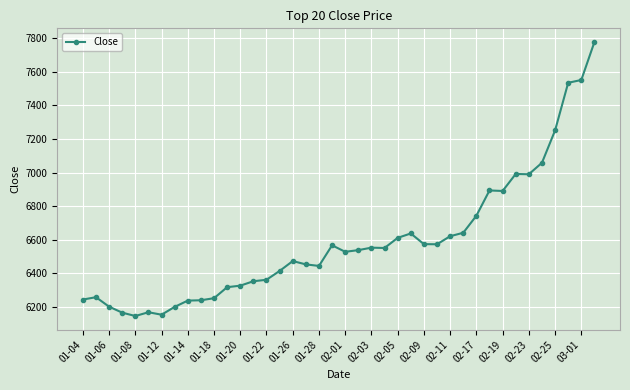

What is the value of the 4th point from the left?

6164.3